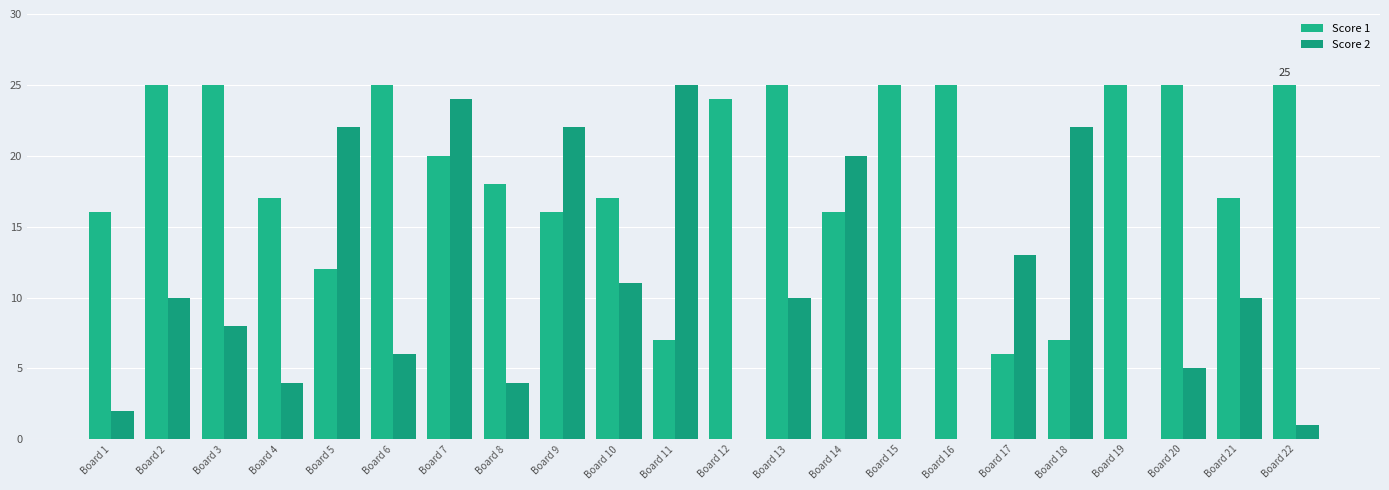

Which series has the largest range (max minus min)?

Score 2